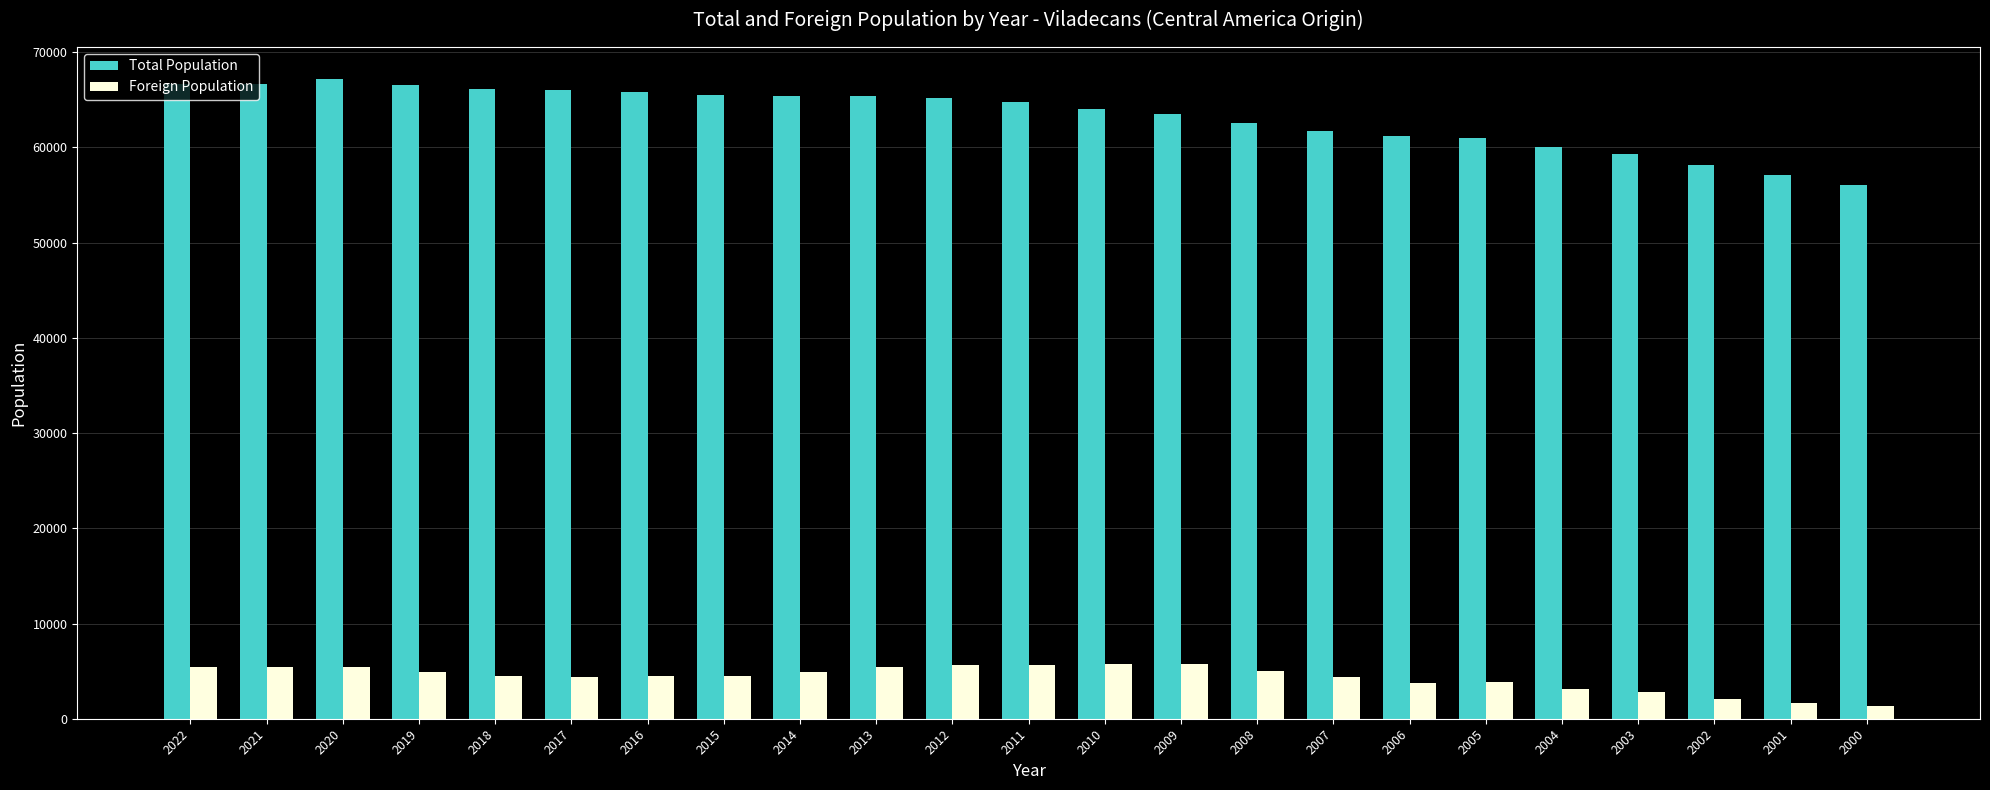

What is the total value across all series at 2008?

67599